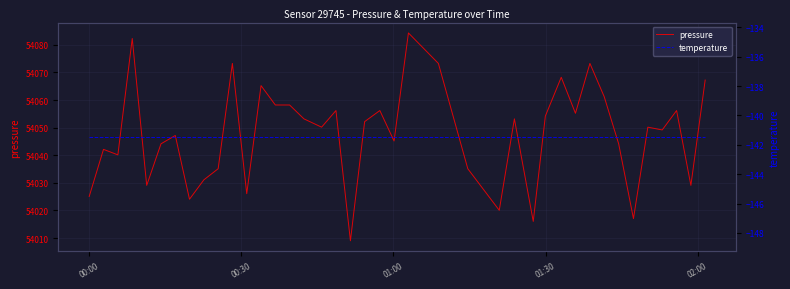

What is the minimum value shown in the chart?

-141.5